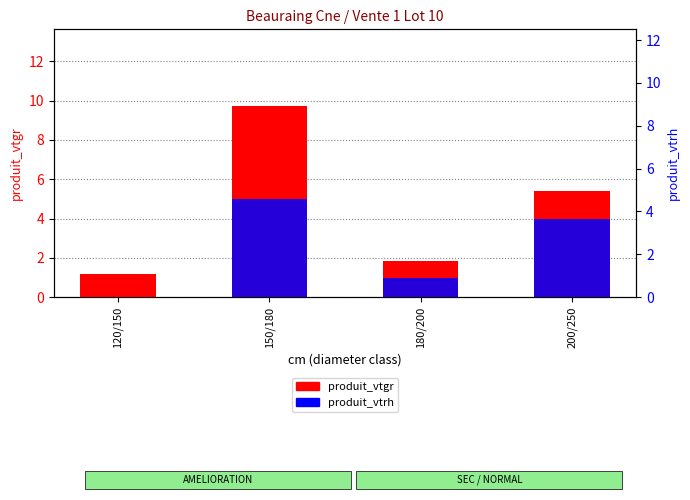

What is the label of the 3rd bar from the right?

150/180